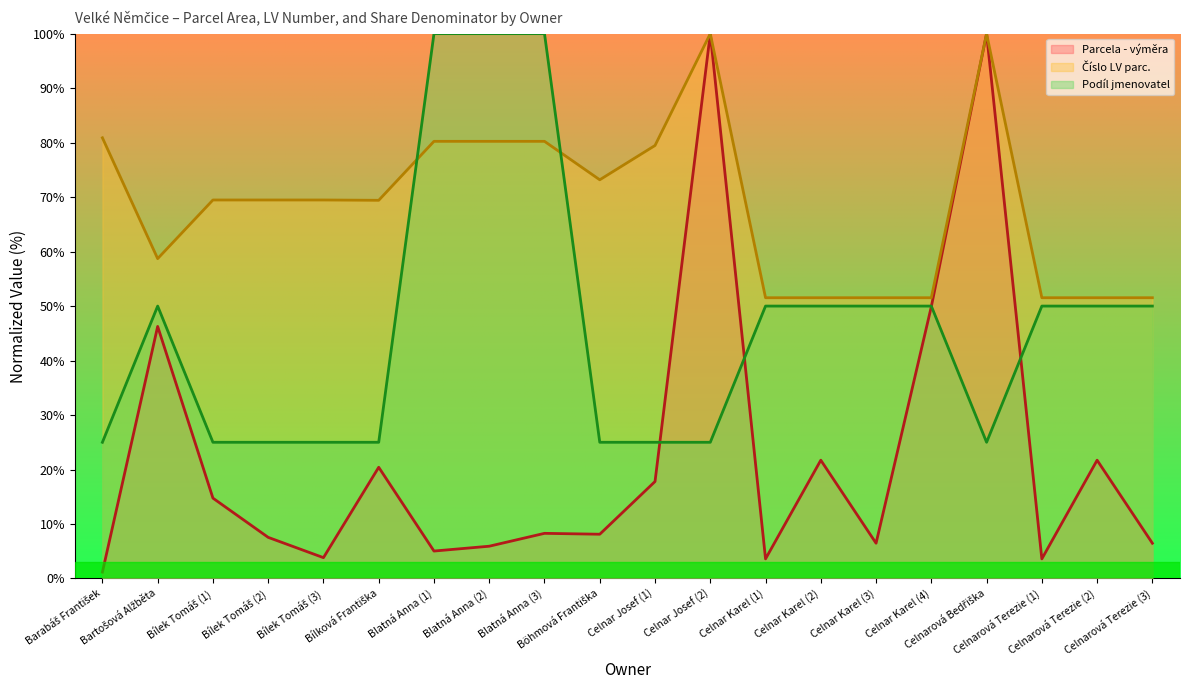

What is the label of the 19th point from the right?

Bartošová Alžběta